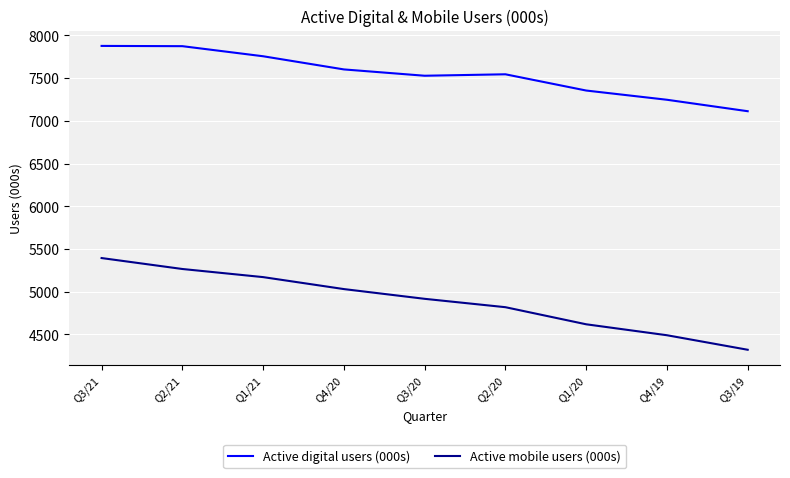

What is the average value of the Active digital users (000s) series?

7543